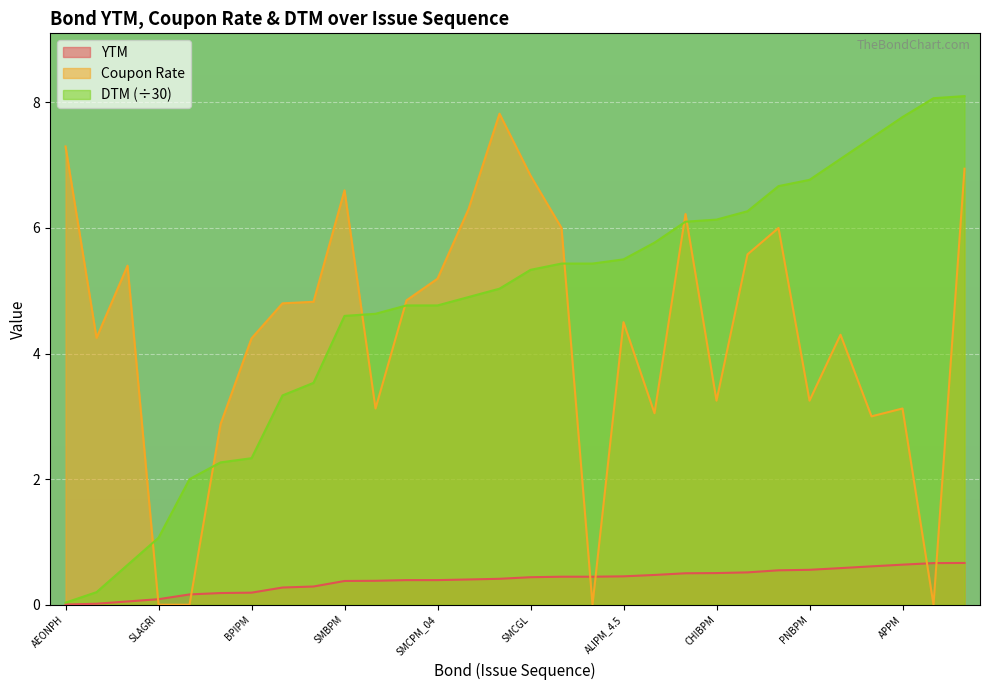

Reading left to right, what are all the values shown in this chart?

YTM: AEONPH=0.0	MBTPM=0.0	FLIPM=0.1	SLAGRI=0.1	ACRPM=0.2	SMPM_01=0.2	BPIPM=0.2	RLCPM=0.3	SMCPM=0.3	SMBPM=0.4	BDOPM_04=0.4	RCBPM_04=0.4	SMCPM_04=0.4	MBTPM_04=0.4	CPGPM=0.4	SMCGL=0.4	ALIPM_04=0.4	TECHPM=0.4	ALIPM_4.5=0.5	BPIPM_3.05=0.5	SMPHPM=0.5	CHIBPM=0.5	SLTC=0.5	UBPPM=0.5	PNBPM=0.6	BPIFAM=0.6	ALIPM_3=0.6	APPM=0.6	ACRPM_07=0.7	SMPM_06=0.7
Coupon Rate: AEONPH=7.3	MBTPM=4.2	FLIPM=5.4	SLAGRI=0.0	ACRPM=0.0	SMPM_01=2.9	BPIPM=4.2	RLCPM=4.8	SMCPM=4.8	SMBPM=6.6	BDOPM_04=3.1	RCBPM_04=4.8	SMCPM_04=5.2	MBTPM_04=6.3	CPGPM=7.8	SMCGL=6.8	ALIPM_04=6.0	TECHPM=0.0	ALIPM_4.5=4.5	BPIPM_3.05=3.0	SMPHPM=6.2	CHIBPM=3.2	SLTC=5.6	UBPPM=6.0	PNBPM=3.2	BPIFAM=4.3	ALIPM_3=3.0	APPM=3.1	ACRPM_07=0.0	SMPM_06=6.9
DTM: AEONPH=0.0	MBTPM=0.2	FLIPM=0.6	SLAGRI=1.1	ACRPM=2.0	SMPM_01=2.3	BPIPM=2.3	RLCPM=3.3	SMCPM=3.5	SMBPM=4.6	BDOPM_04=4.6	RCBPM_04=4.8	SMCPM_04=4.8	MBTPM_04=4.9	CPGPM=5.0	SMCGL=5.3	ALIPM_04=5.4	TECHPM=5.4	ALIPM_4.5=5.5	BPIPM_3.05=5.8	SMPHPM=6.1	CHIBPM=6.1	SLTC=6.3	UBPPM=6.7	PNBPM=6.8	BPIFAM=7.1	ALIPM_3=7.4	APPM=7.8	ACRPM_07=8.1	SMPM_06=8.1